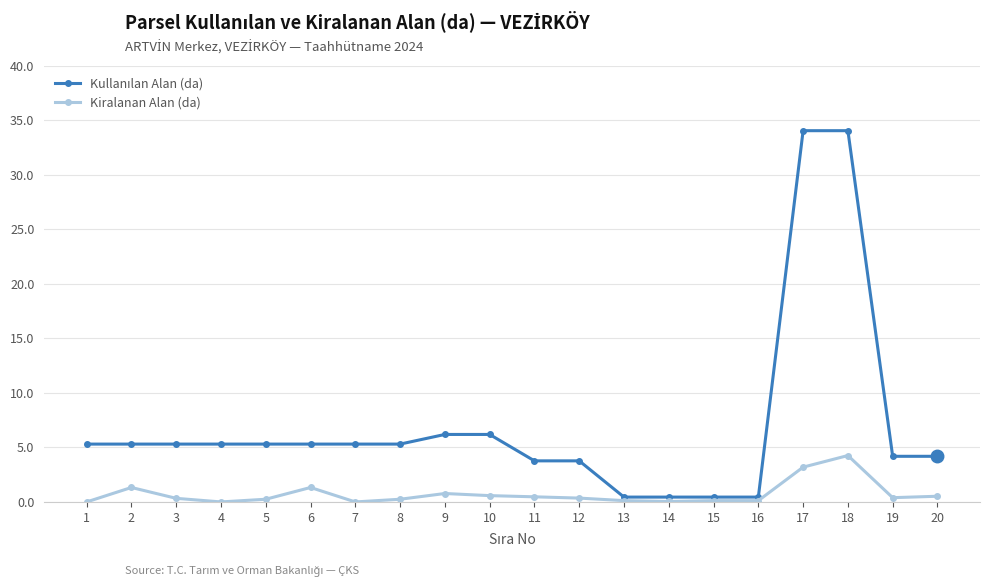

The Kiralanan Alan (da) series shows 0.1 at 13. True or false?

True